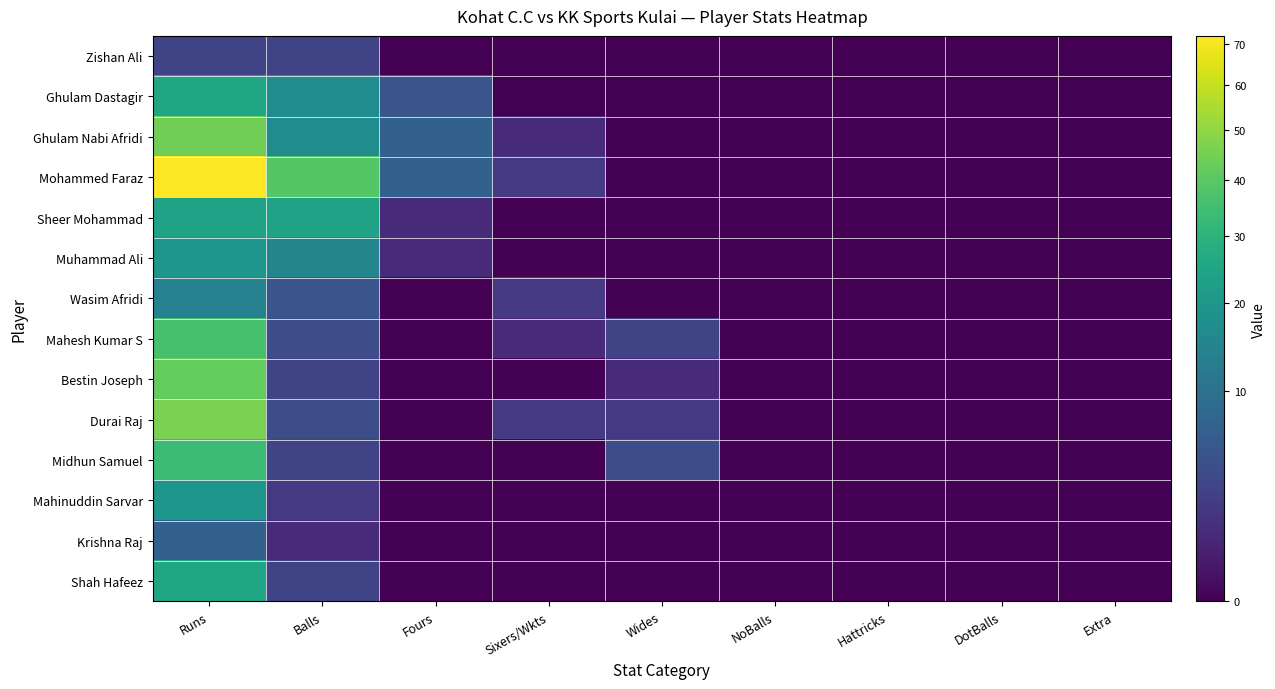

Reading right to left, what are all the values shown in this chart?

Zishan Ali: Extra=0	DotBalls=0	Hattricks=0	NoBalls=0	Wides=0	Sixers/Wkts=0	Fours=0	Balls=3	Runs=3
Ghulam Dastagir: Extra=0	DotBalls=0	Hattricks=0	NoBalls=0	Wides=0	Sixers/Wkts=0	Fours=5	Balls=17	Runs=25
Ghulam Nabi Afridi: Extra=0	DotBalls=0	Hattricks=0	NoBalls=0	Wides=0	Sixers/Wkts=1	Fours=7	Balls=17	Runs=44
Mohammed Faraz: Extra=0	DotBalls=0	Hattricks=0	NoBalls=0	Wides=0	Sixers/Wkts=2	Fours=7	Balls=39	Runs=72
Sheer Mohammad: Extra=0	DotBalls=0	Hattricks=0	NoBalls=0	Wides=0	Sixers/Wkts=0	Fours=1	Balls=24	Runs=24
Muhammad Ali: Extra=0	DotBalls=0	Hattricks=0	NoBalls=0	Wides=0	Sixers/Wkts=0	Fours=1	Balls=15	Runs=20
Wasim Afridi: Extra=0	DotBalls=0	Hattricks=0	NoBalls=0	Wides=0	Sixers/Wkts=2	Fours=0	Balls=5	Runs=14
Mahesh Kumar S: Extra=0	DotBalls=0	Hattricks=0	NoBalls=0	Wides=3	Sixers/Wkts=1	Fours=0	Balls=4	Runs=36
Bestin Joseph: Extra=0	DotBalls=0	Hattricks=0	NoBalls=0	Wides=1	Sixers/Wkts=0	Fours=0	Balls=3	Runs=42
Durai Raj: Extra=0	DotBalls=0	Hattricks=0	NoBalls=0	Wides=2	Sixers/Wkts=2	Fours=0	Balls=4	Runs=46
Midhun Samuel: Extra=0	DotBalls=0	Hattricks=0	NoBalls=0	Wides=4	Sixers/Wkts=0	Fours=0	Balls=3	Runs=34
Mahinuddin Sarvar: Extra=0	DotBalls=0	Hattricks=0	NoBalls=0	Wides=0	Sixers/Wkts=0	Fours=0	Balls=2	Runs=20
Krishna Raj: Extra=0	DotBalls=0	Hattricks=0	NoBalls=0	Wides=0	Sixers/Wkts=0	Fours=0	Balls=1	Runs=7
Shah Hafeez: Extra=0	DotBalls=0	Hattricks=0	NoBalls=0	Wides=0	Sixers/Wkts=0	Fours=0	Balls=3	Runs=25